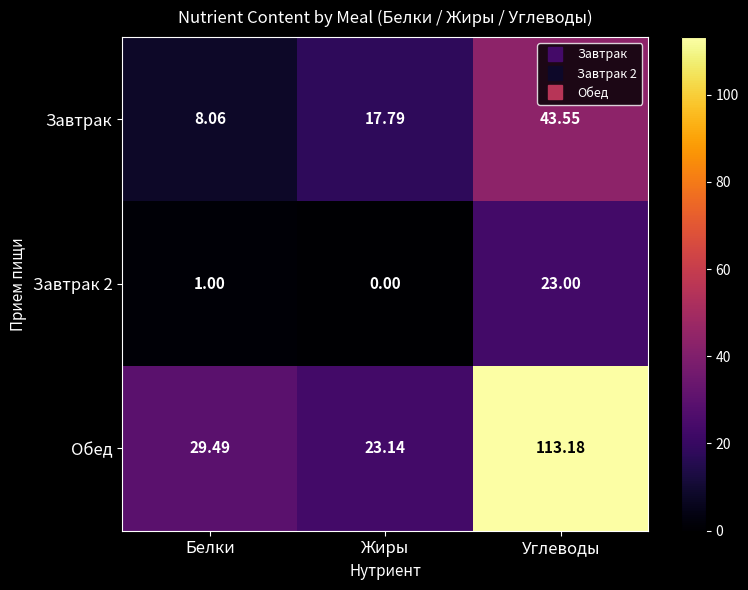

Which series changed the most between Белки and Жиры?

Завтрак